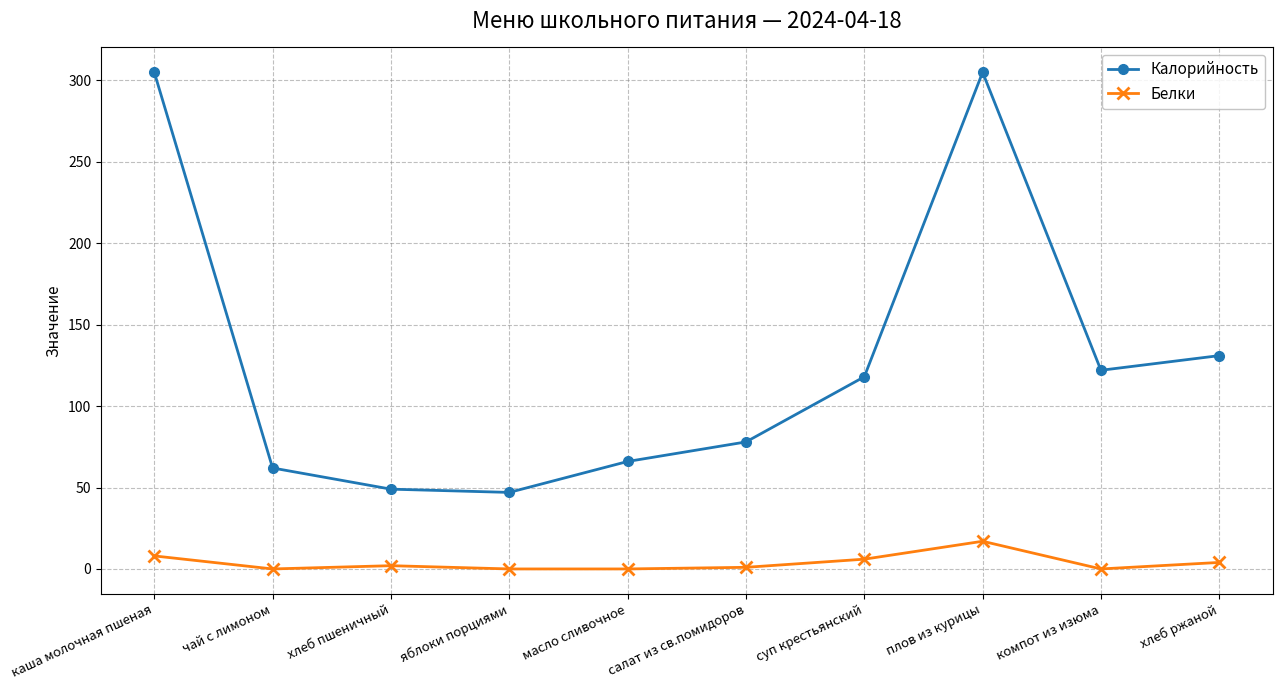

What value does the Калорийность series have at компот из изюма, to the nearest 10?

120